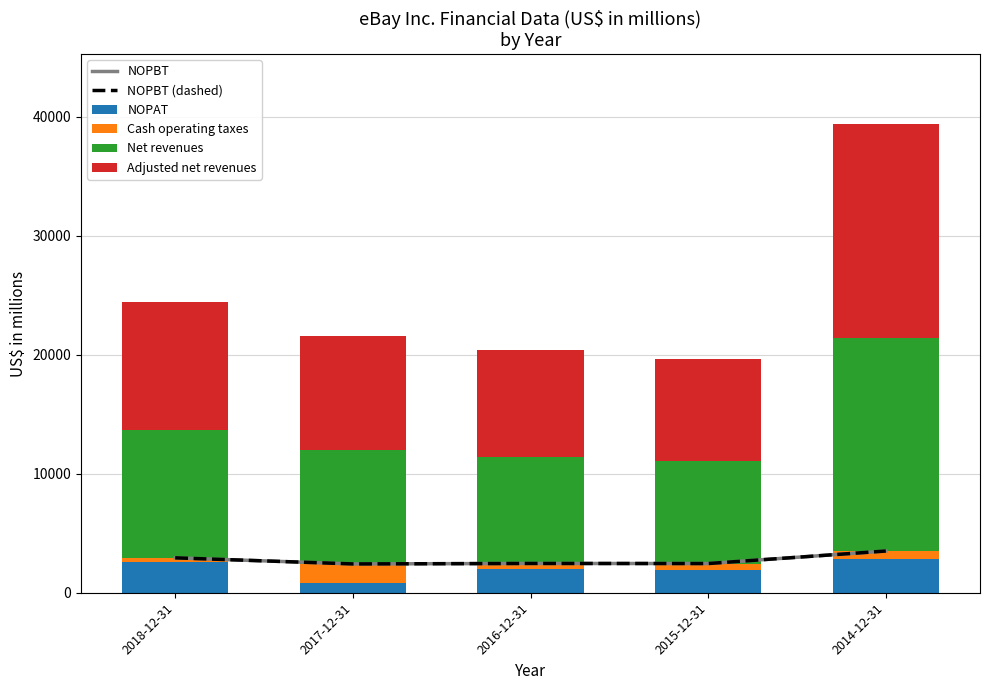

Reading left to right, what are all the values shown in this chart?

NOPBT: 2018-12-31=2932	2017-12-31=2421	2016-12-31=2460	2015-12-31=2453	2014-12-31=3505
NOPBT (dashed): 2018-12-31=2932	2017-12-31=2421	2016-12-31=2460	2015-12-31=2453	2014-12-31=3505
NOPAT: 2018-12-31=2553	2017-12-31=821	2016-12-31=1955	2015-12-31=1944	2014-12-31=2846
Cash operating taxes: 2018-12-31=378	2017-12-31=1600	2016-12-31=505	2015-12-31=509	2014-12-31=659
Net revenues: 2018-12-31=10746	2017-12-31=9567	2016-12-31=8979	2015-12-31=8592	2014-12-31=17902
Adjusted net revenues: 2018-12-31=10779	2017-12-31=9574	2016-12-31=8983	2015-12-31=8590	2014-12-31=17932